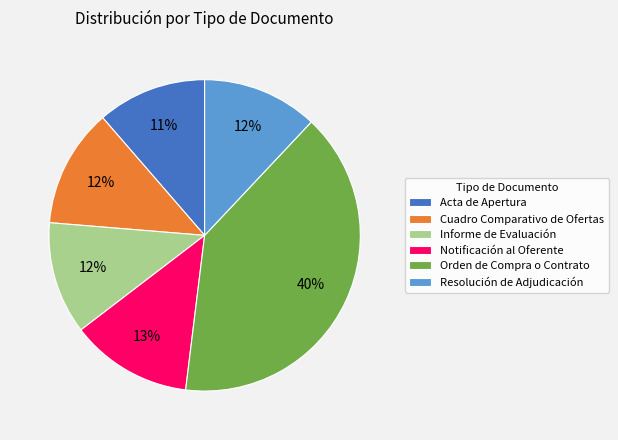

Between Informe de Evaluación and Orden de Compra o Contrato, which is larger?

Orden de Compra o Contrato